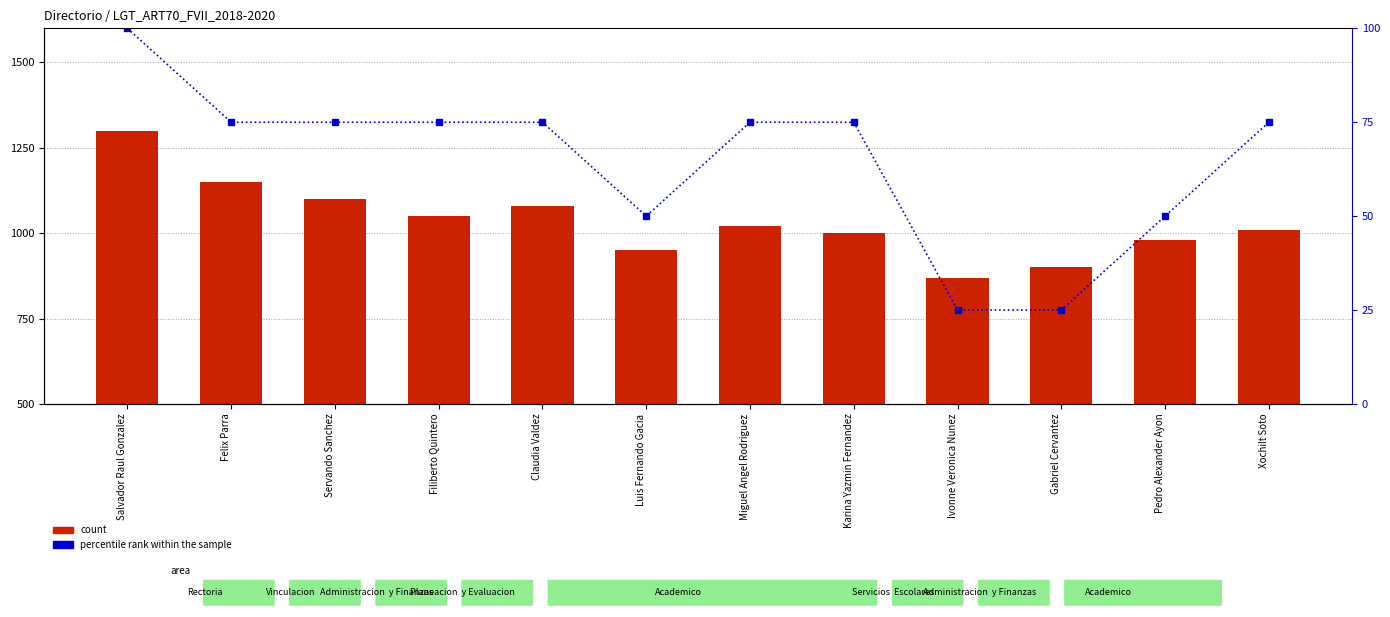

What position from the right is Felix Parra?

11